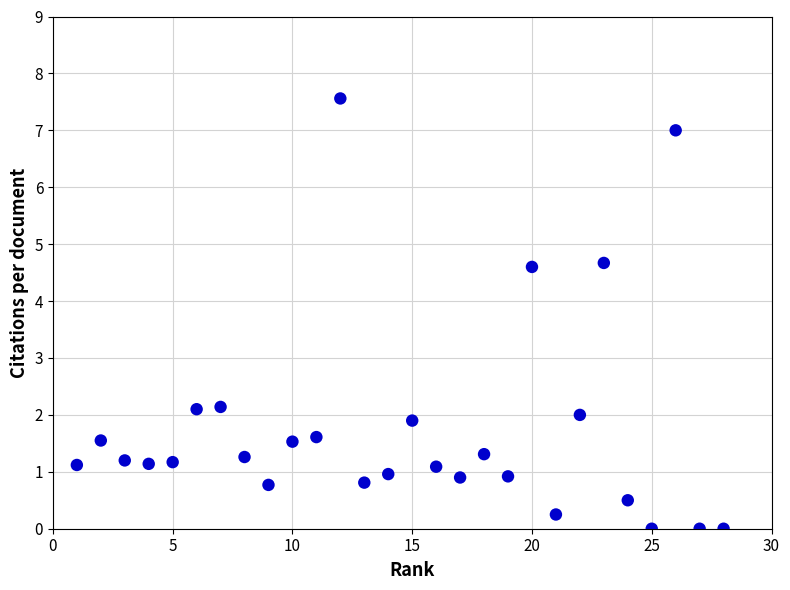

What is the range of Y values (max minus min)?

7.6